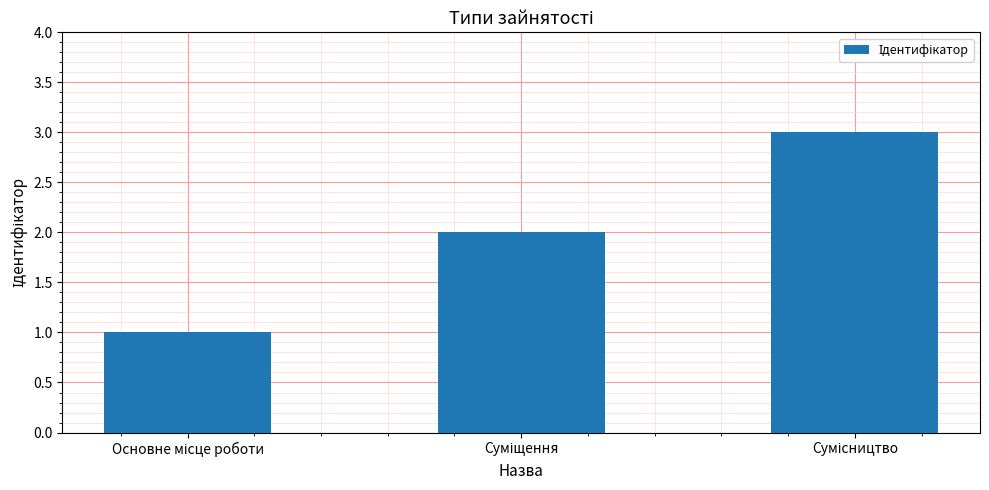

What is the maximum value shown in the chart?

3